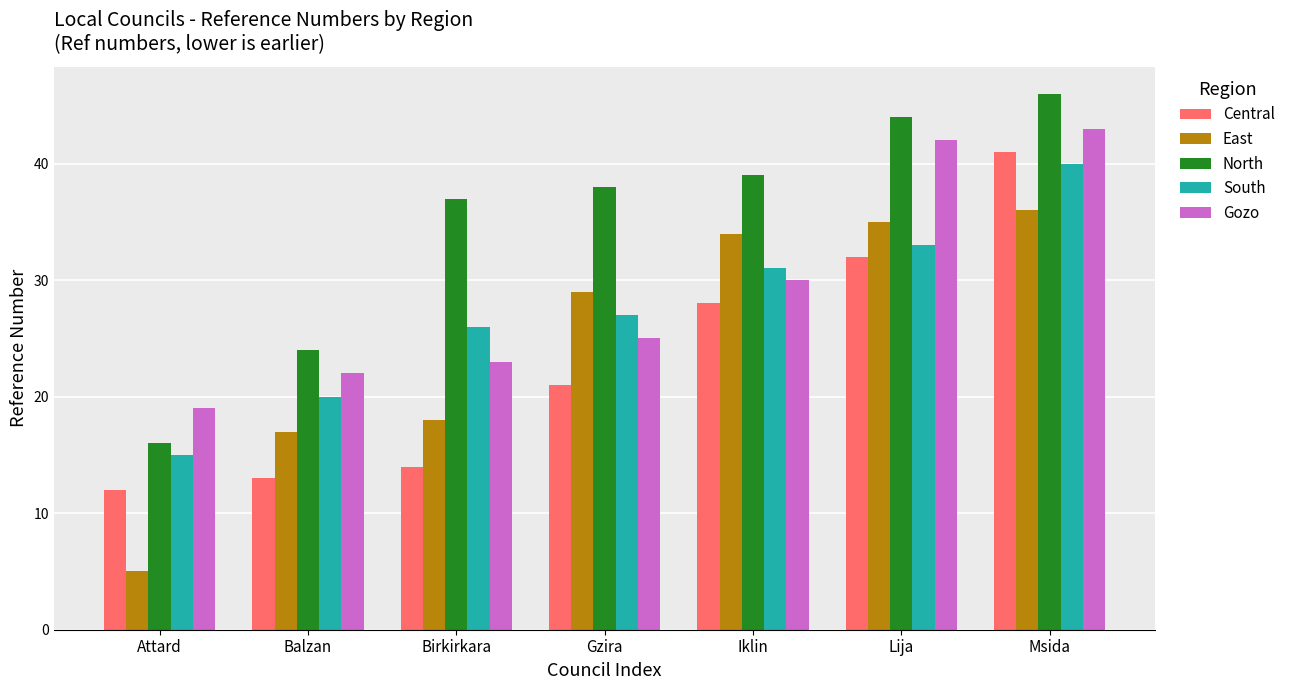

Reading left to right, extract all data points from this chart.

Central: 12	13	14	21	28	32	41
East: 5	17	18	29	34	35	36
North: 16	24	37	38	39	44	46
South: 15	20	26	27	31	33	40
Gozo: 19	22	23	25	30	42	43